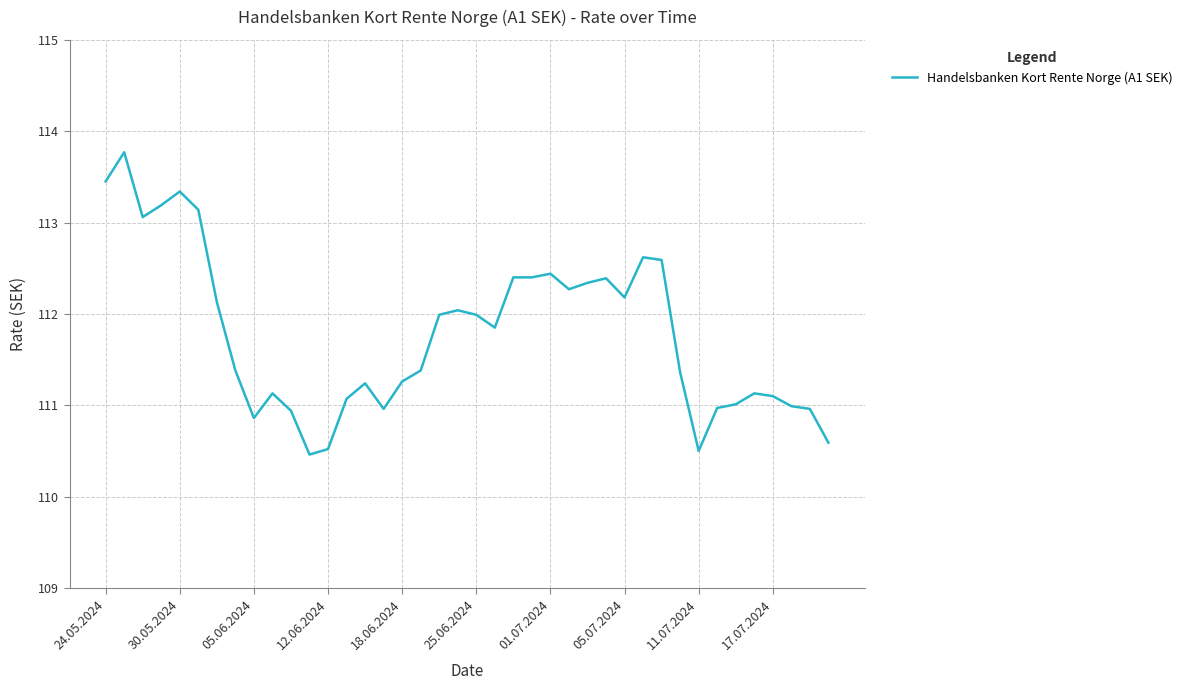

What is the difference between the maximum and minimum values?

3.3